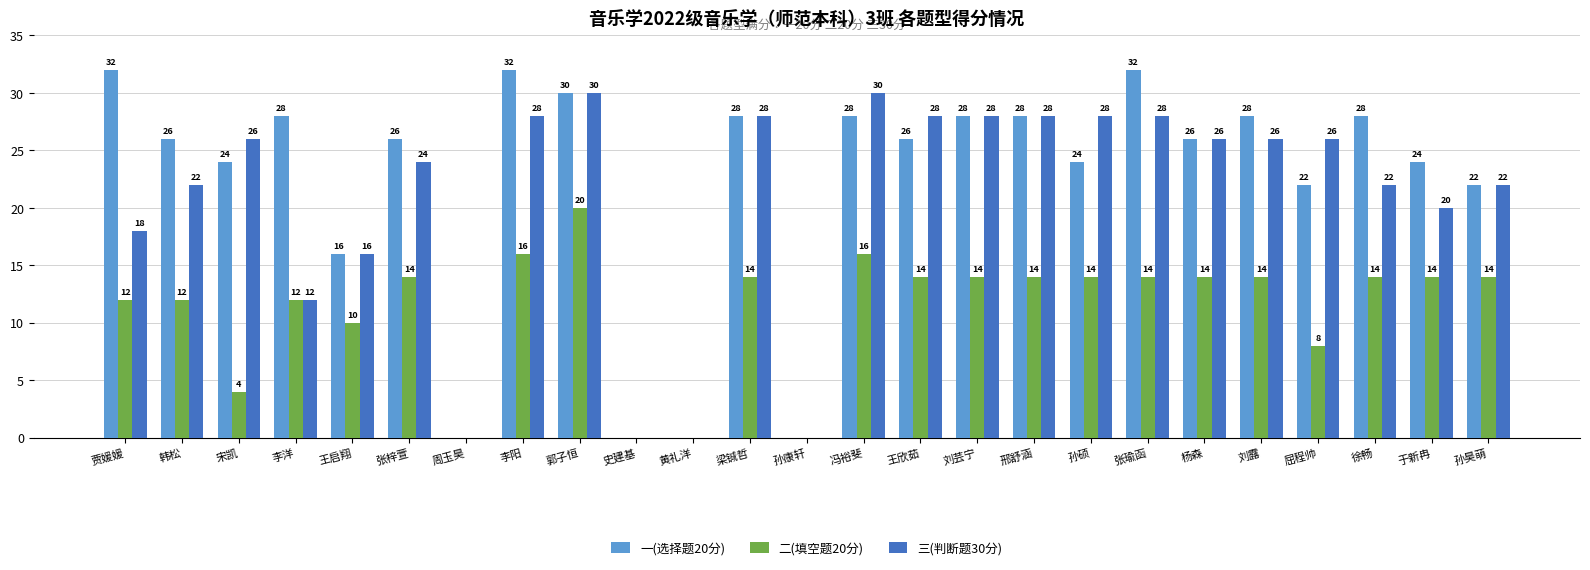

What is the sum of the 一(选择题20分) values at 贾媛媛 and 王启翔?

48